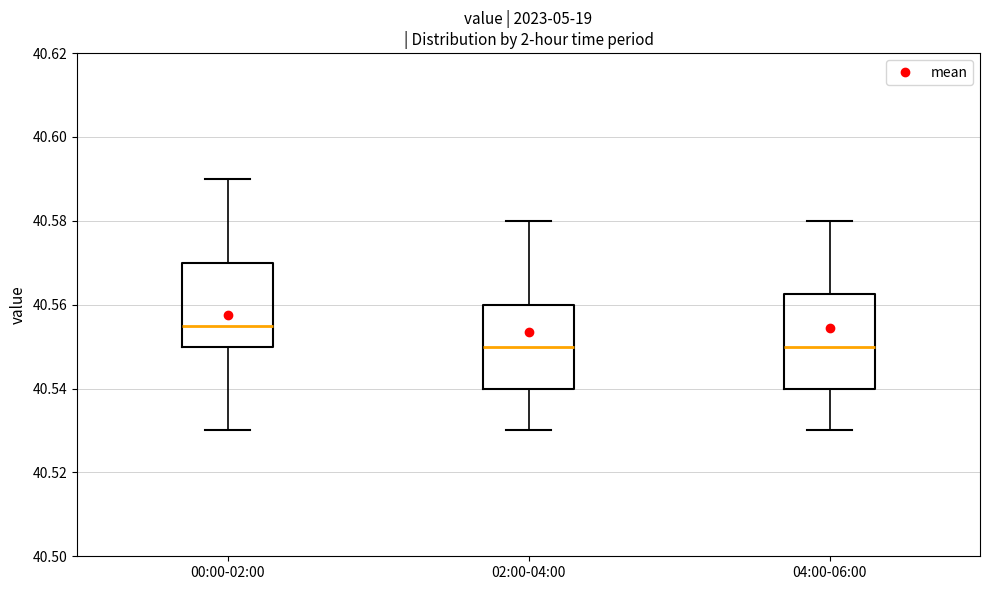

Reading left to right, read every box against the y-axis: the position of its median line, the range the box covers, and the ends of its whiskers. The values are not printed on the chart, so give them approximately, as read against the axis.

00:00-02:00: median 40.556, box 40.550 to 40.570, whiskers 40.530 to 40.590
02:00-04:00: median 40.550, box 40.540 to 40.560, whiskers 40.530 to 40.580
04:00-06:00: median 40.550, box 40.540 to 40.562, whiskers 40.530 to 40.580